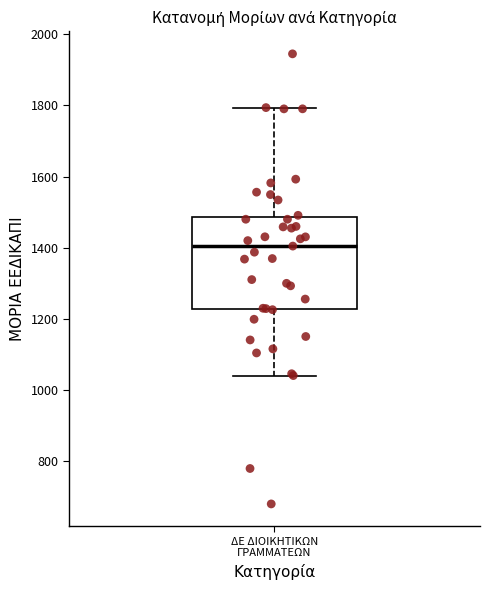

Where is the upper edge of the box for ΔΕ ΔΙΟΙΚΗΤΙΚΩΝ ΓΡΑΜΜΑΤΕΩΝ on the y-axis? The values are not printed on the chart, so give them approximately, as read against the axis.

1480